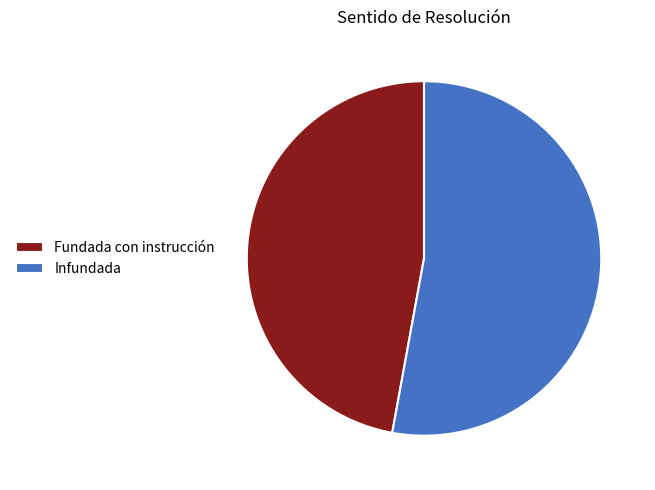

What is the ratio of the value at Infundada to the value at Fundada con instrucción?

1.1